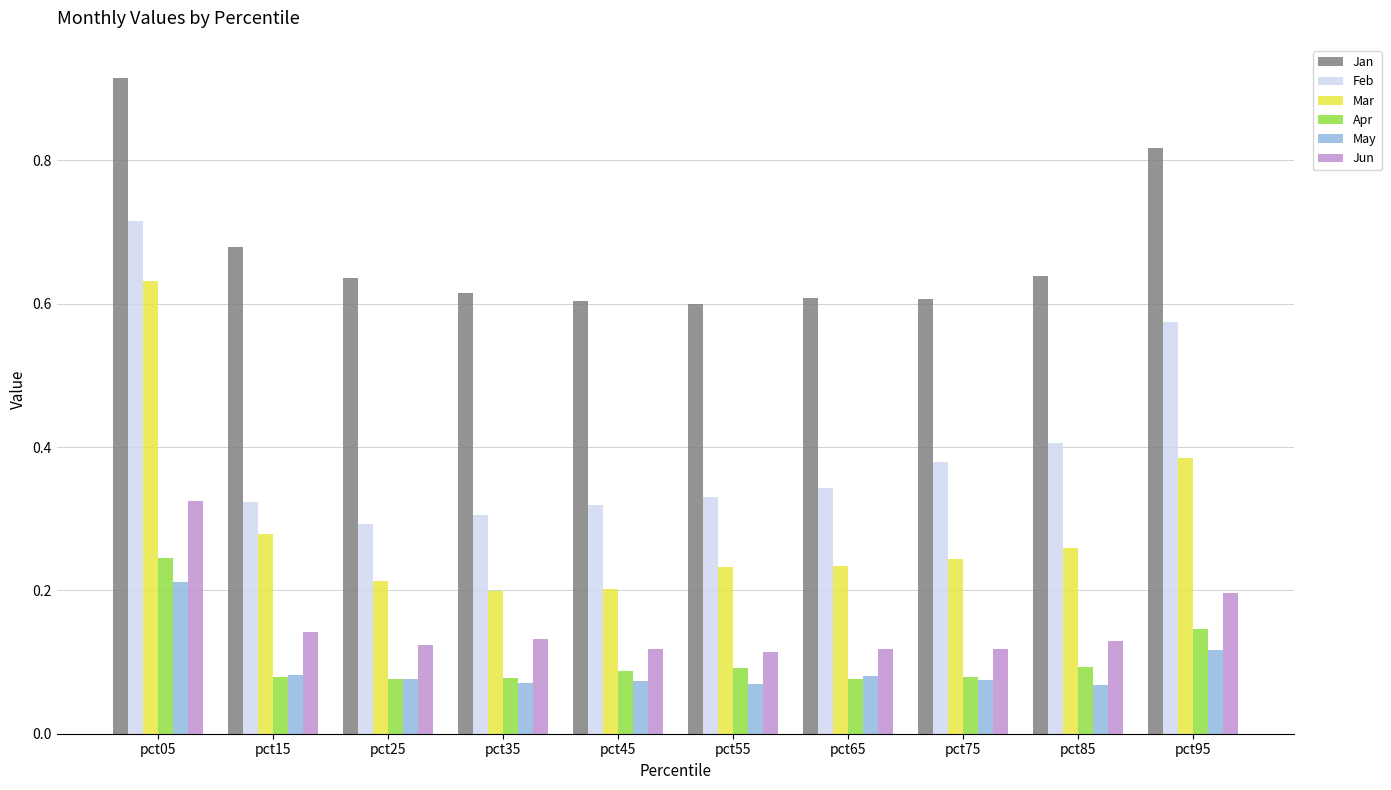

Which label corresponds to the largest value in the chart?

pct05